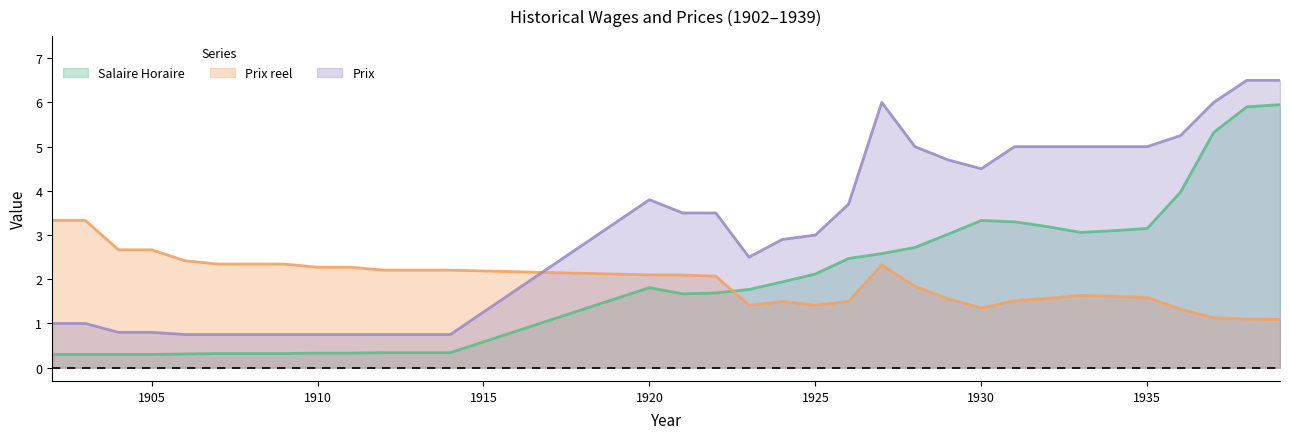

What is the difference between the maximum and minimum values in the Prix reel series?

2.2